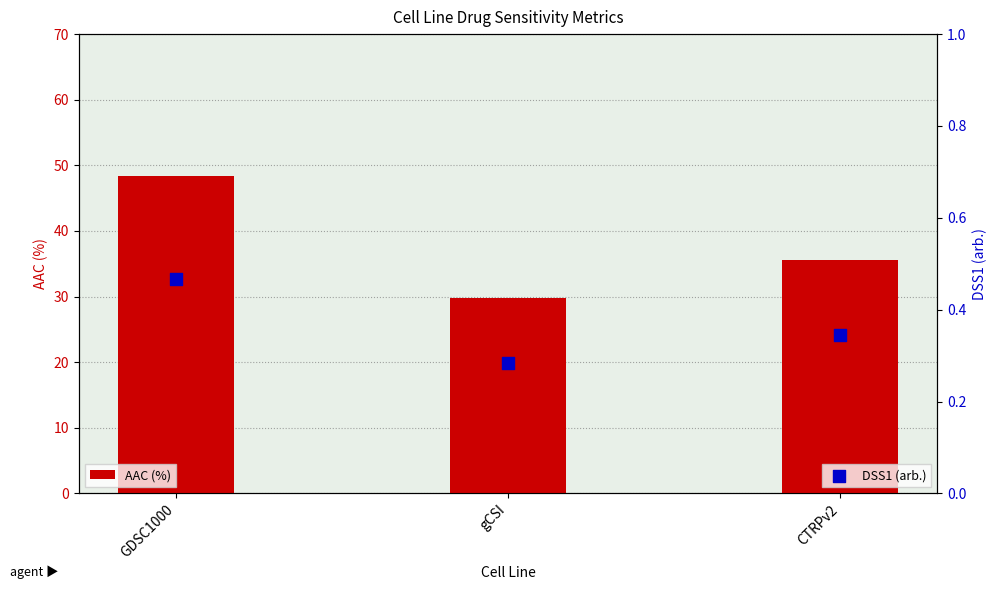

At which category is the sum across all series the highest?

GDSC1000